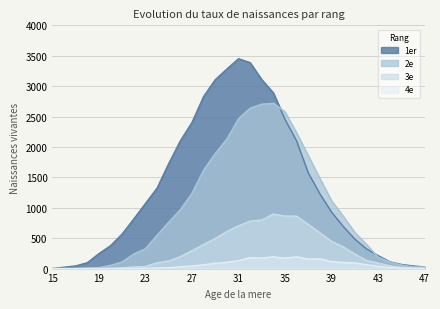

Which series has the largest total across all categories?

1er